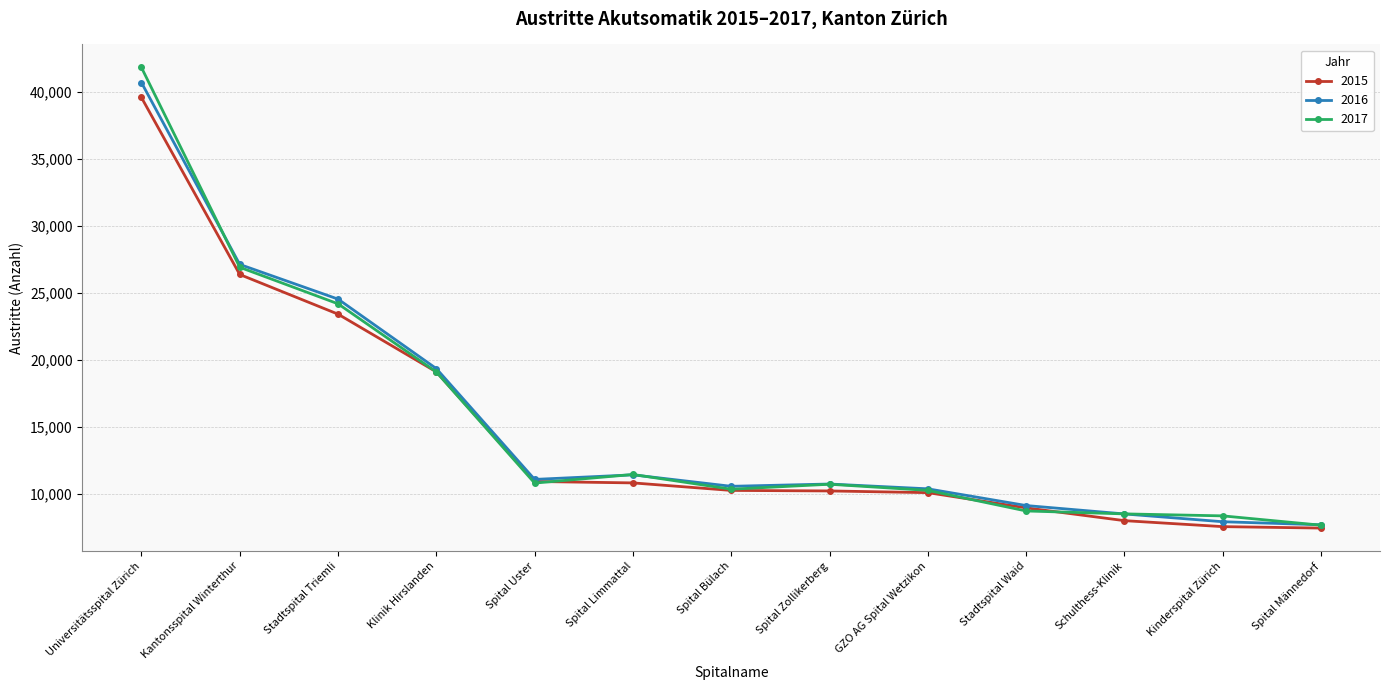

Is the value of 2017 at Schulthess-Klinik greater than the value of 2016 at Kantonsspital Winterthur?

No